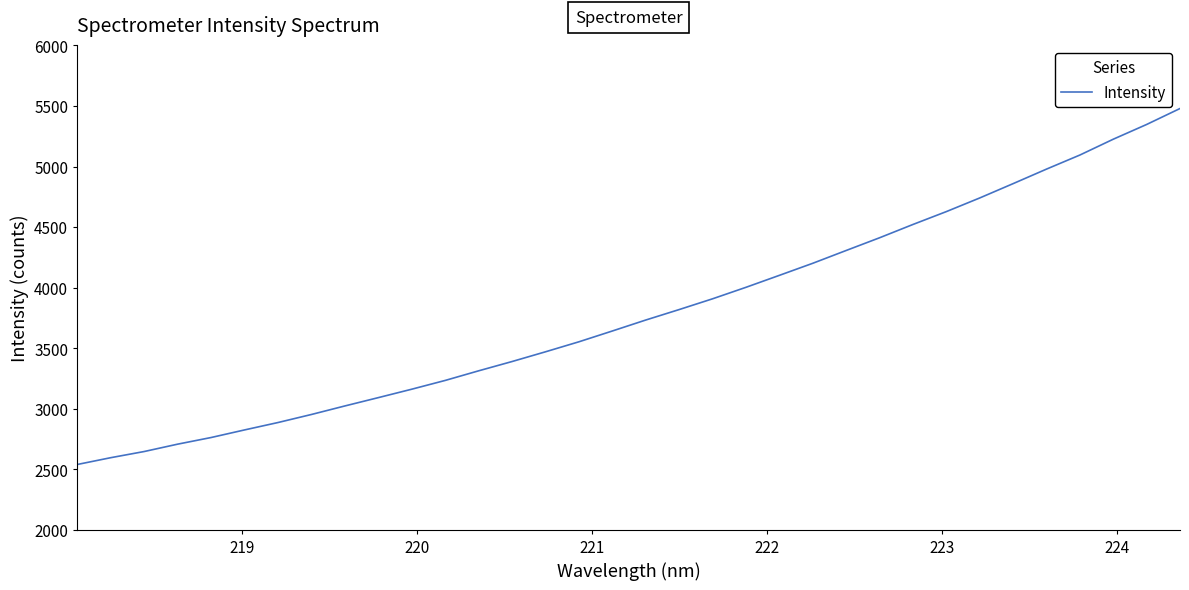

What is the greatest value displayed?

5479.4